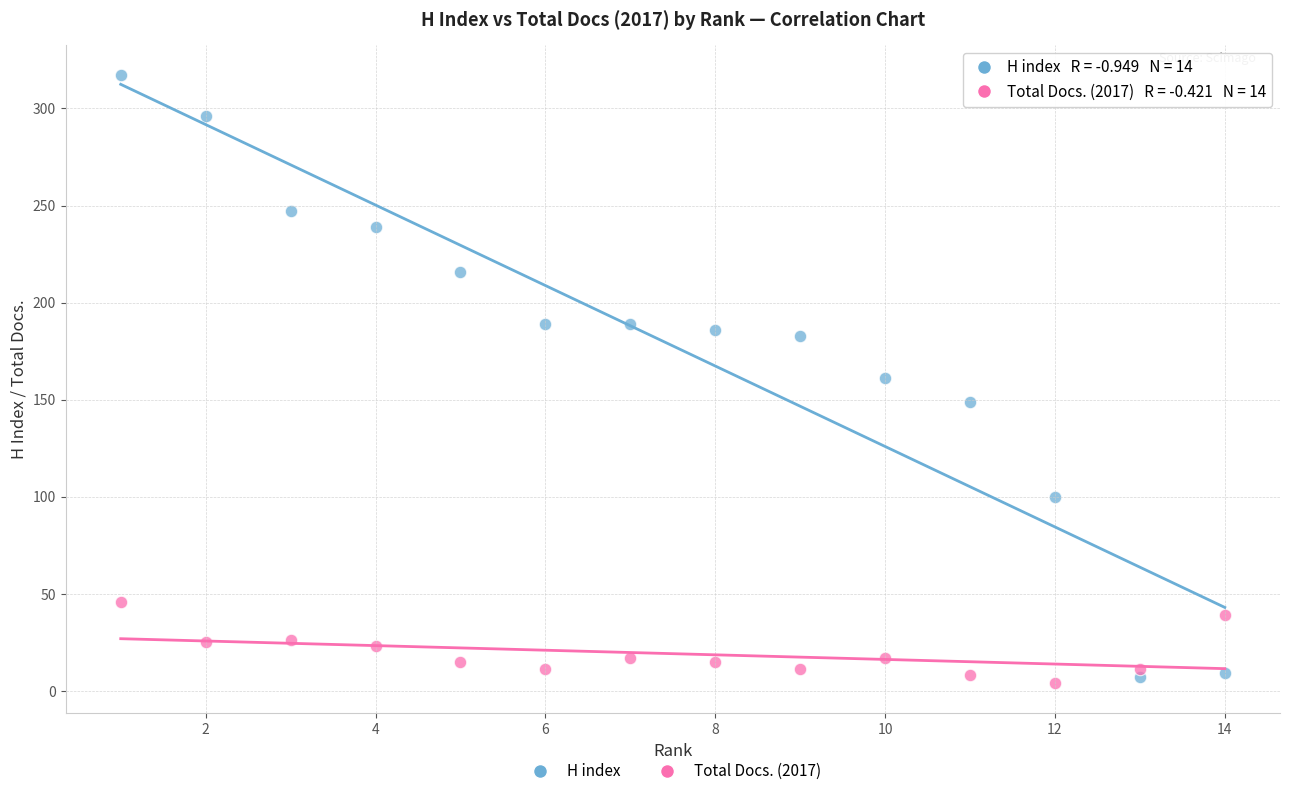

Which series has the widest spread of Y values?

H index